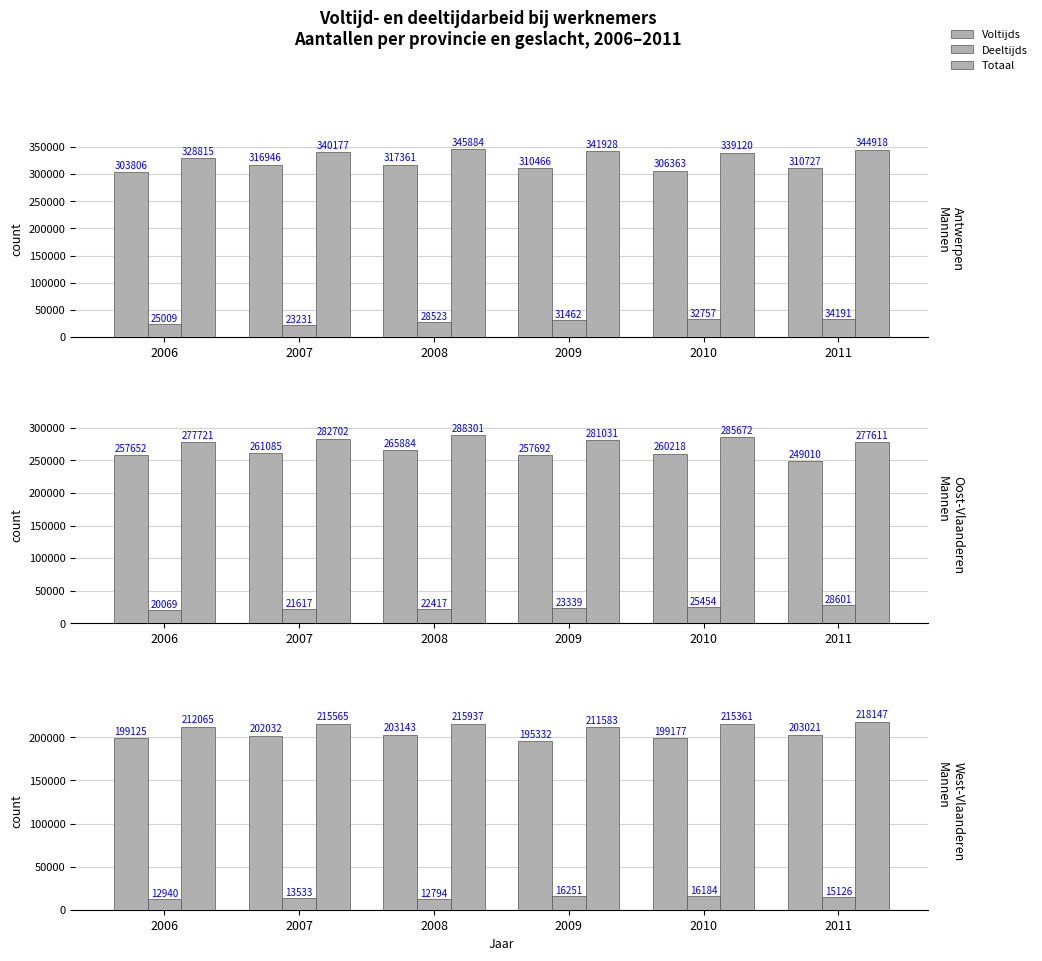

Which series changed the most between 2006 and 2011?

Totaal